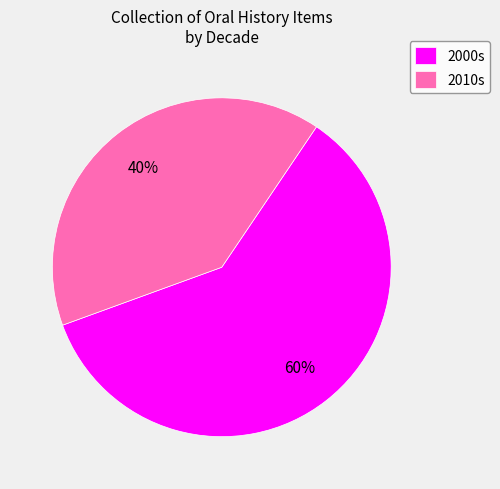

Which slice is the largest?

2000s